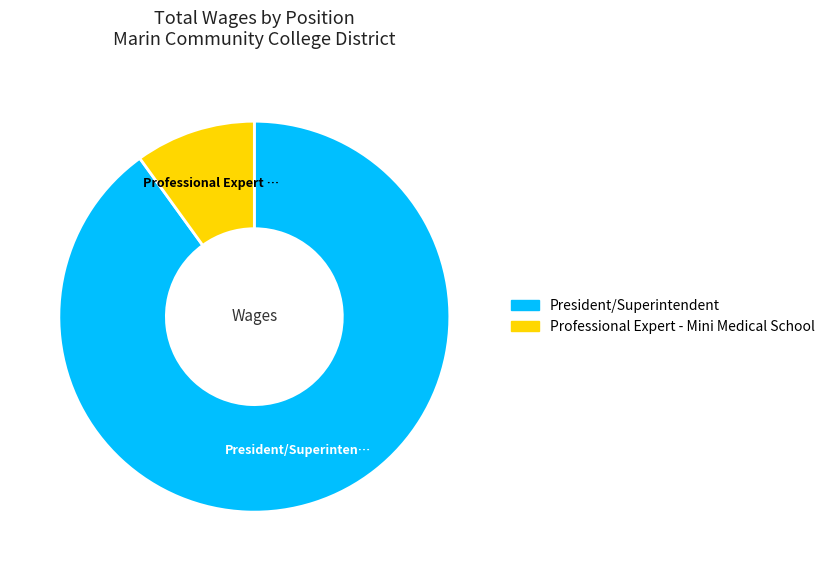

Do Professional Expert - Mini Medical School and President/Superintendent together represent more than half of the pie?

Yes